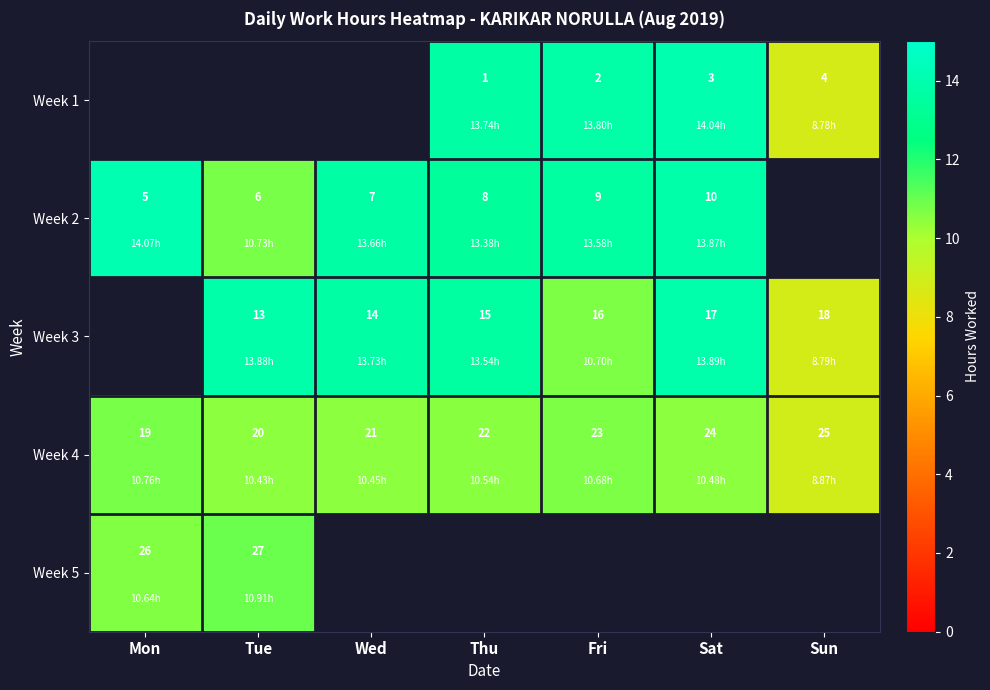

Count the number of categories in the chart.

7